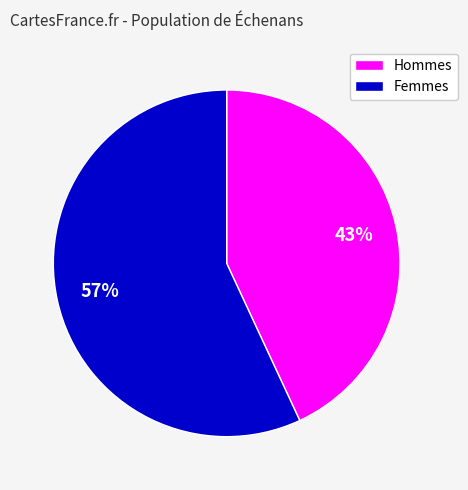

How many slices are in this pie chart?

2